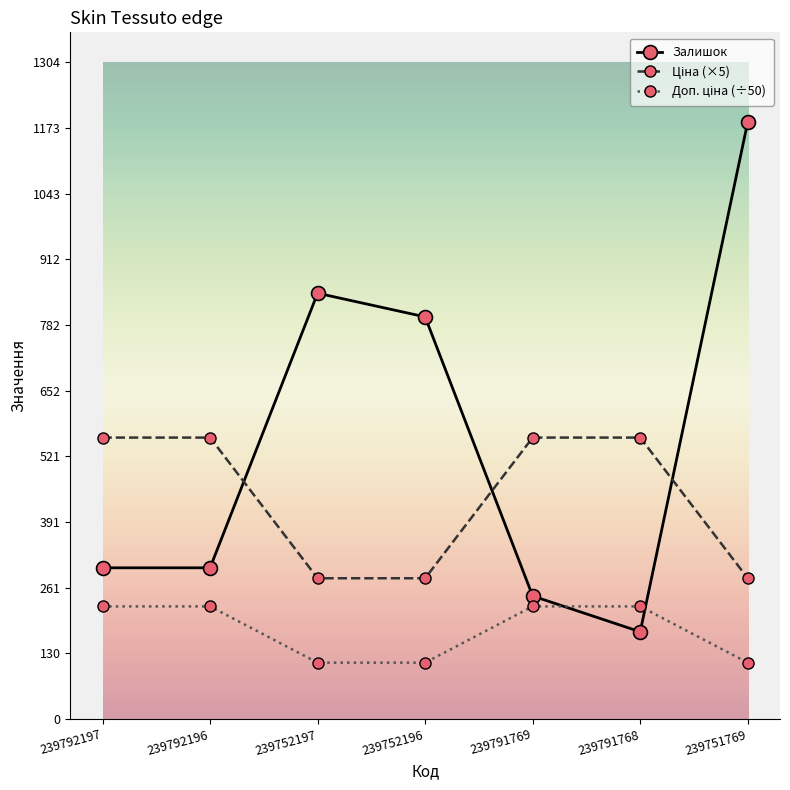

In Залишок, how many points are higher than both neighbors (excluding endpoints)?

1